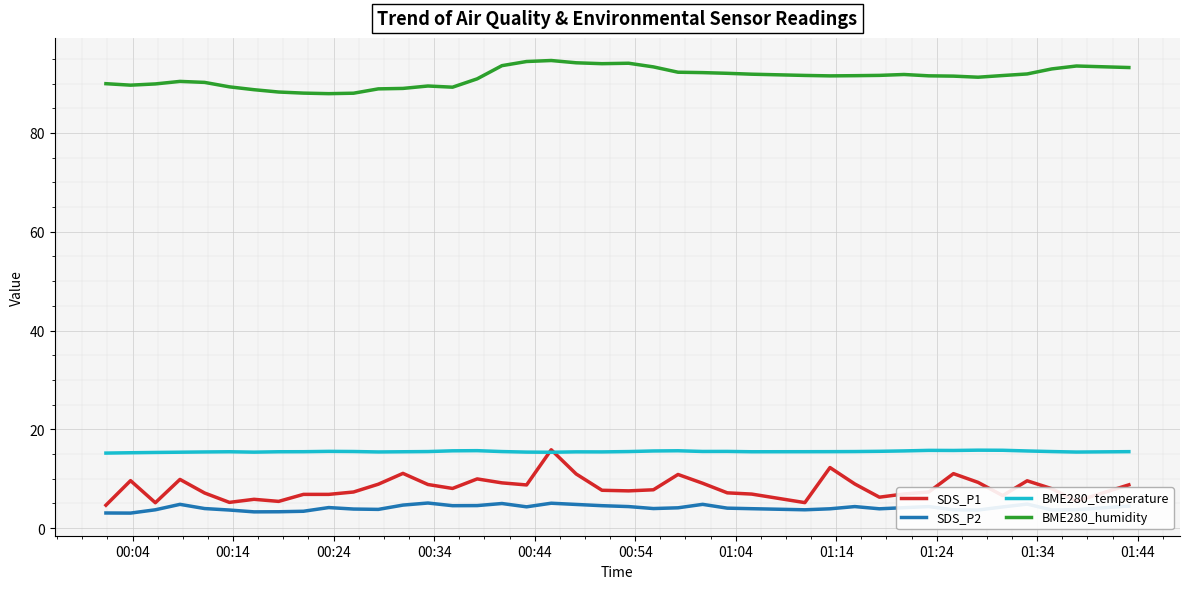

What are all the series names shown in the legend?

SDS_P1, SDS_P2, BME280_temperature, BME280_humidity